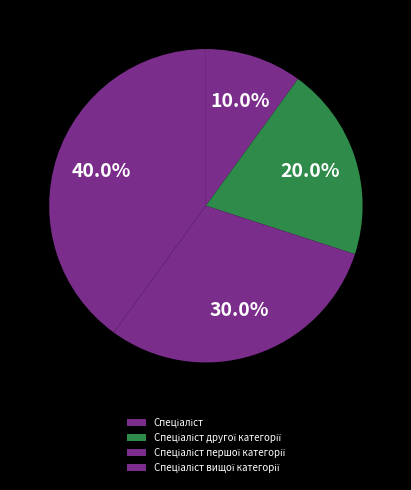

Count the number of slices in the pie.

4